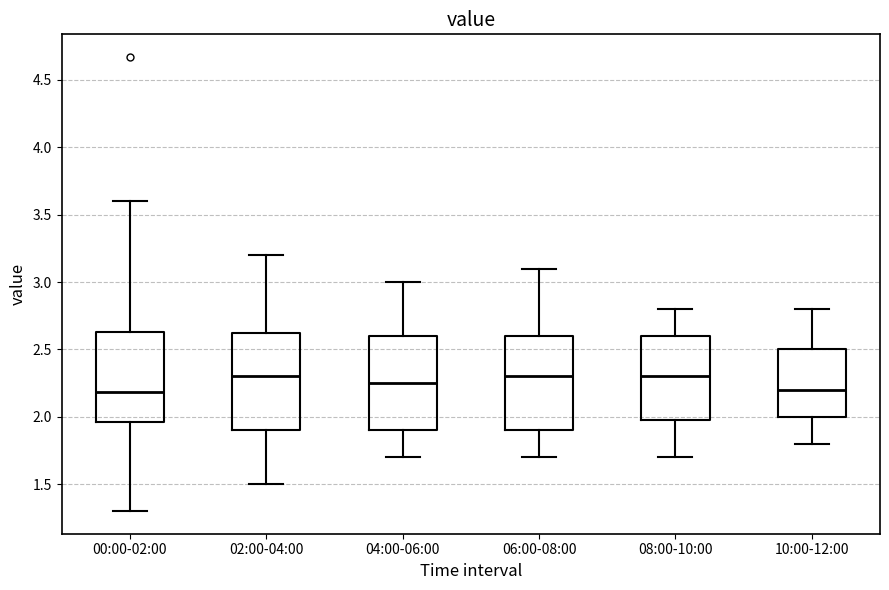

Reading left to right, read every box against the y-axis: the position of its median line, the range the box covers, and the ends of its whiskers. The values are not printed on the chart, so give them approximately, as read against the axis.

00:00-02:00: median 2.20, box 1.95 to 2.65, whiskers 1.30 to 3.60
02:00-04:00: median 2.30, box 1.90 to 2.65, whiskers 1.50 to 3.20
04:00-06:00: median 2.25, box 1.90 to 2.60, whiskers 1.70 to 3.00
06:00-08:00: median 2.30, box 1.90 to 2.60, whiskers 1.70 to 3.10
08:00-10:00: median 2.30, box 2.00 to 2.60, whiskers 1.70 to 2.80
10:00-12:00: median 2.20, box 2.00 to 2.50, whiskers 1.80 to 2.80